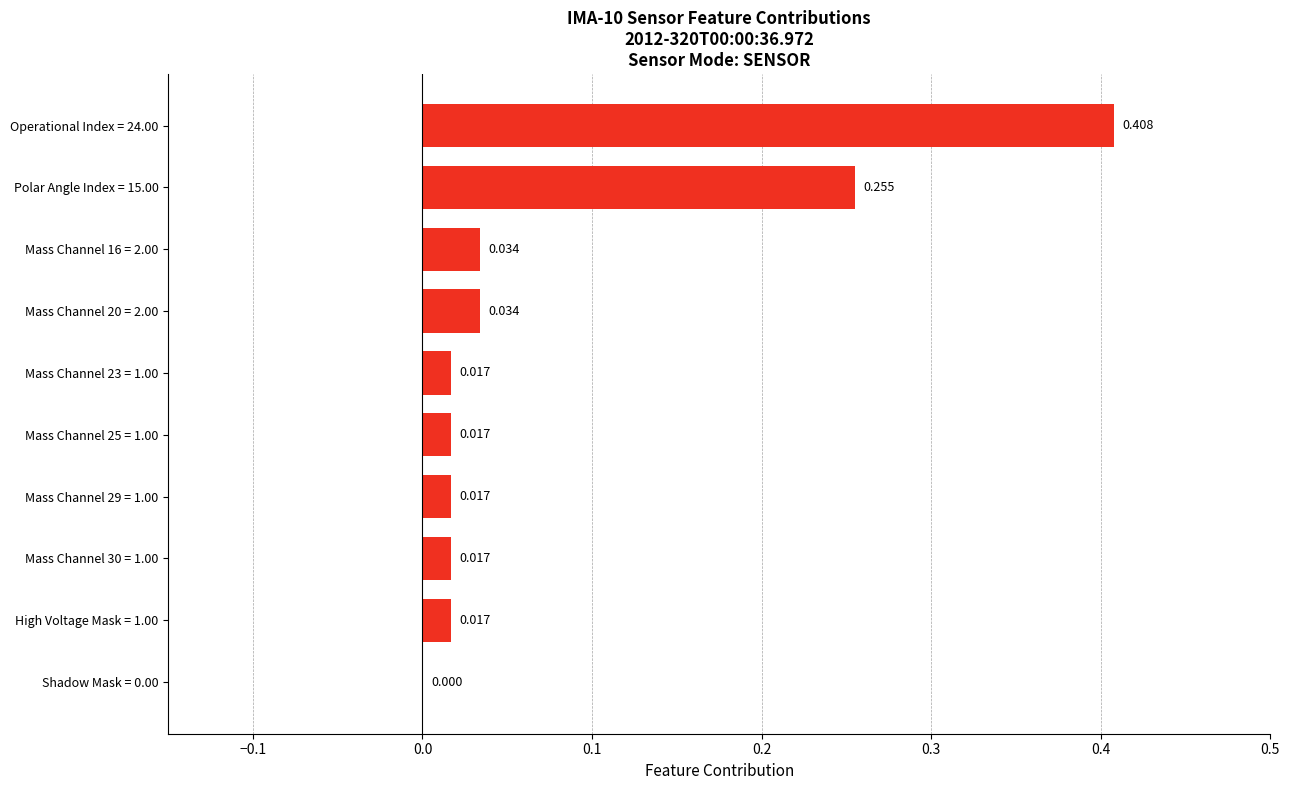

Are the bars horizontal?

Yes